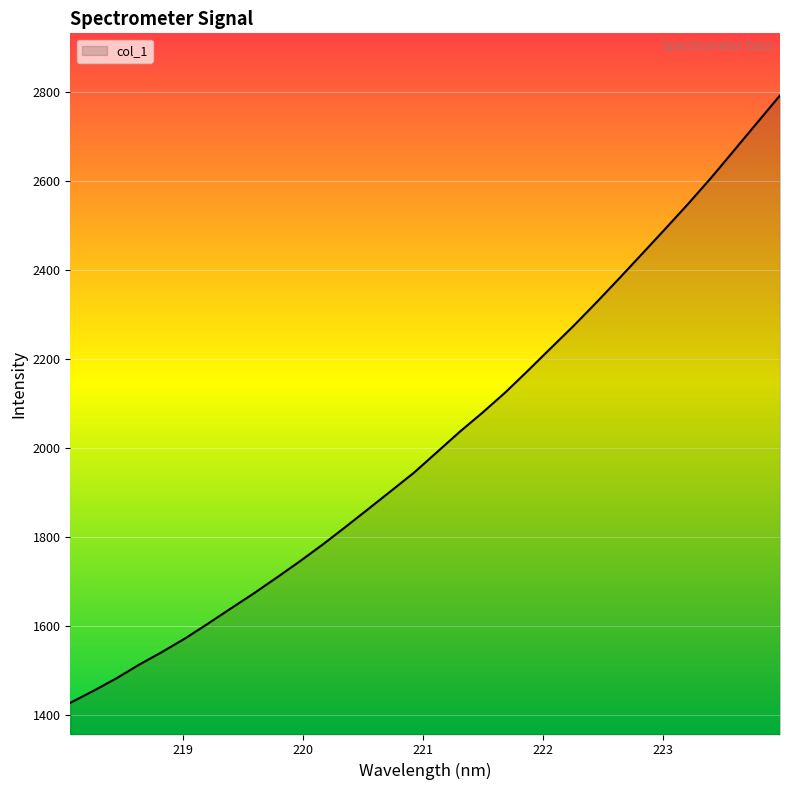

What is the greatest value displayed?

2792.8